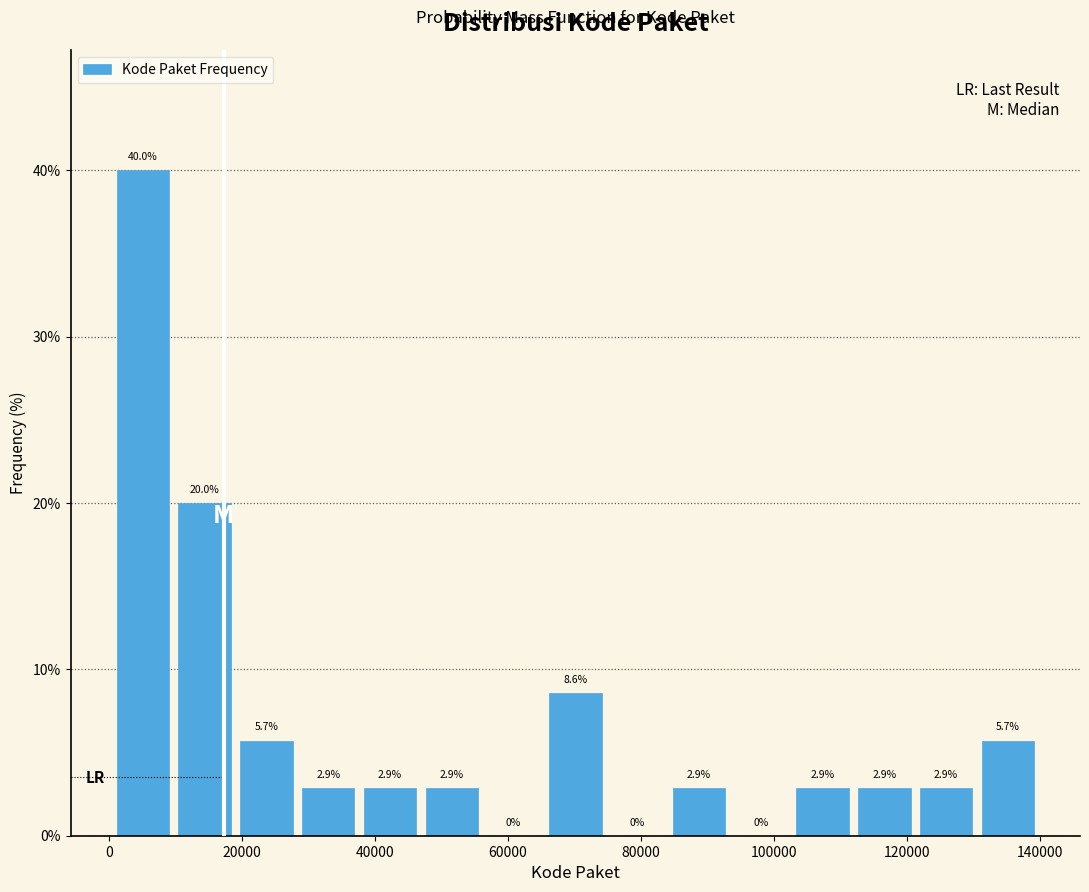

What is the height of the bar covering 112000 to 122000 on the x-axis? The bar edges are not printed on the chart, so give them approximately, as read against the axis.

2.9